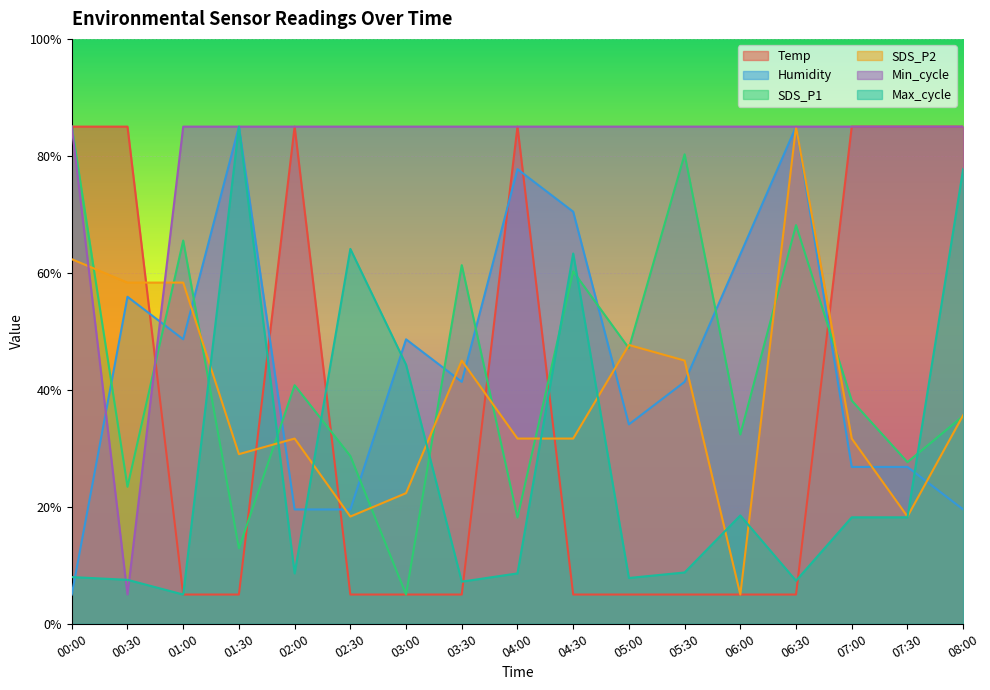

What is the spread (max minus min) of values at 02:30?

80.0